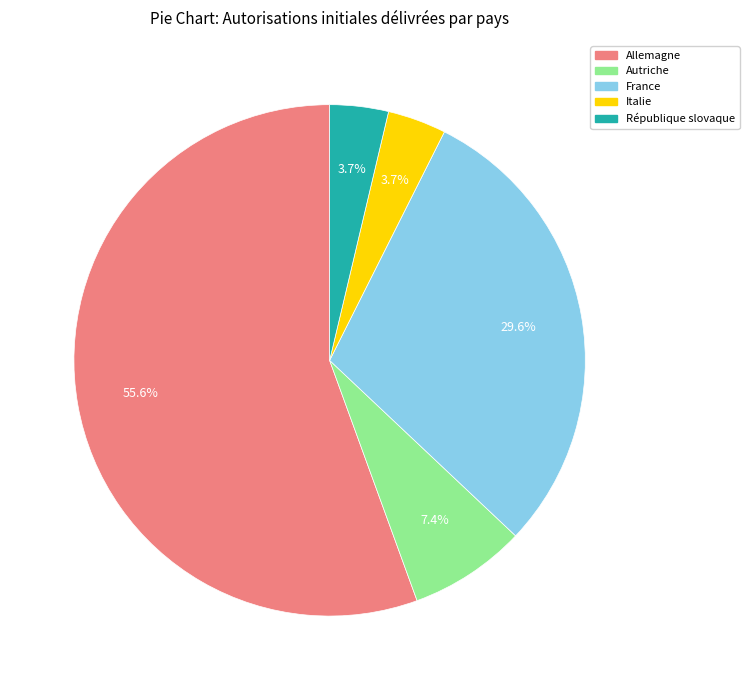

Does any single category account for the majority?

Yes